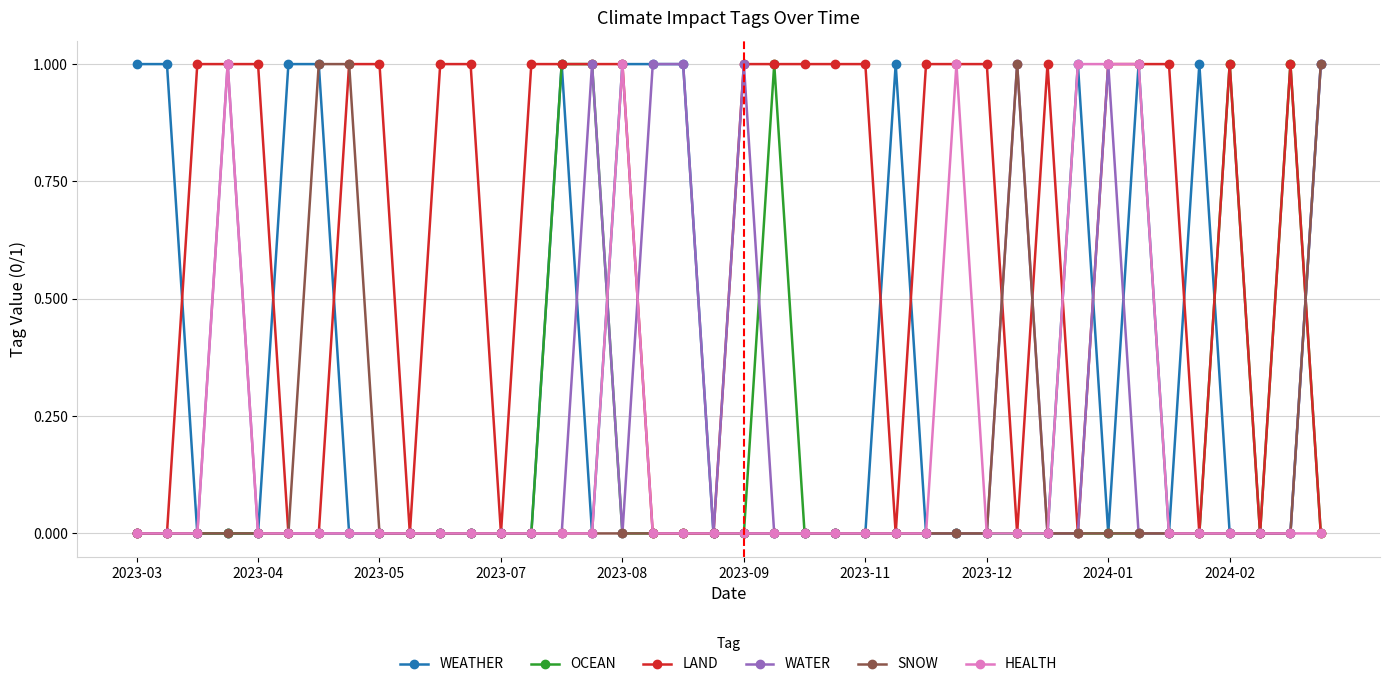

Reading left to right, list all the values displayed in this chart.

WEATHER: 1	1	0	0	0	1	1	0	0	0	0	0	0	0	1	0	1	1	1	0	0	0	0	0	0	1	0	0	0	0	0	1	0	1	0	1	0	0	0	1
OCEAN: 0	0	0	0	0	0	0	0	0	0	0	0	0	0	1	1	0	0	0	0	0	1	0	0	0	0	0	0	0	0	0	0	0	0	0	0	1	0	1	0
LAND: 0	0	1	1	1	0	0	1	1	0	1	1	0	1	1	1	1	0	0	0	1	1	1	1	1	0	1	1	1	0	1	0	1	1	1	0	1	0	1	0
WATER: 0	0	0	1	0	0	0	0	0	0	0	0	0	0	0	1	0	1	1	0	1	0	0	0	0	0	0	0	0	1	0	0	1	0	0	0	0	0	0	1
SNOW: 0	0	0	0	0	0	1	1	0	0	0	0	0	0	0	0	0	0	0	0	0	0	0	0	0	0	0	0	0	1	0	0	0	0	0	0	0	0	0	1
HEALTH: 0	0	0	1	0	0	0	0	0	0	0	0	0	0	0	0	1	0	0	0	0	0	0	0	0	0	0	1	0	0	0	1	1	1	0	0	0	0	0	0